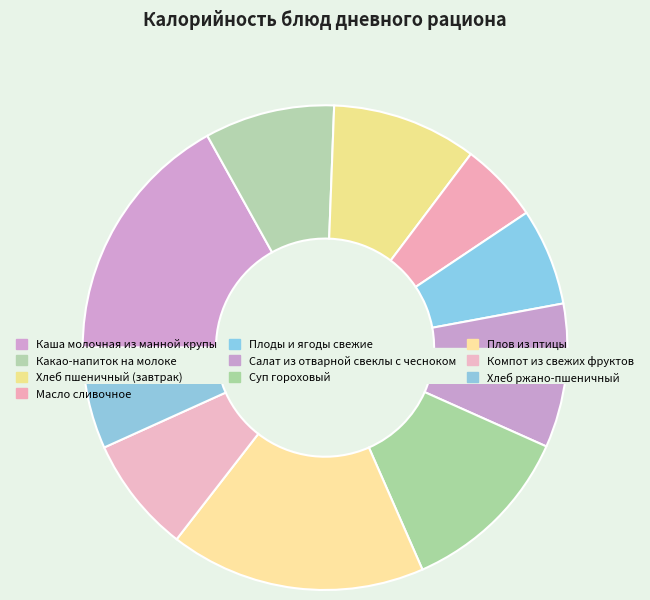

To the nearest percent, what is the combined percentage of Какао-напиток на молоке and Плоды и ягоды свежие?

15%